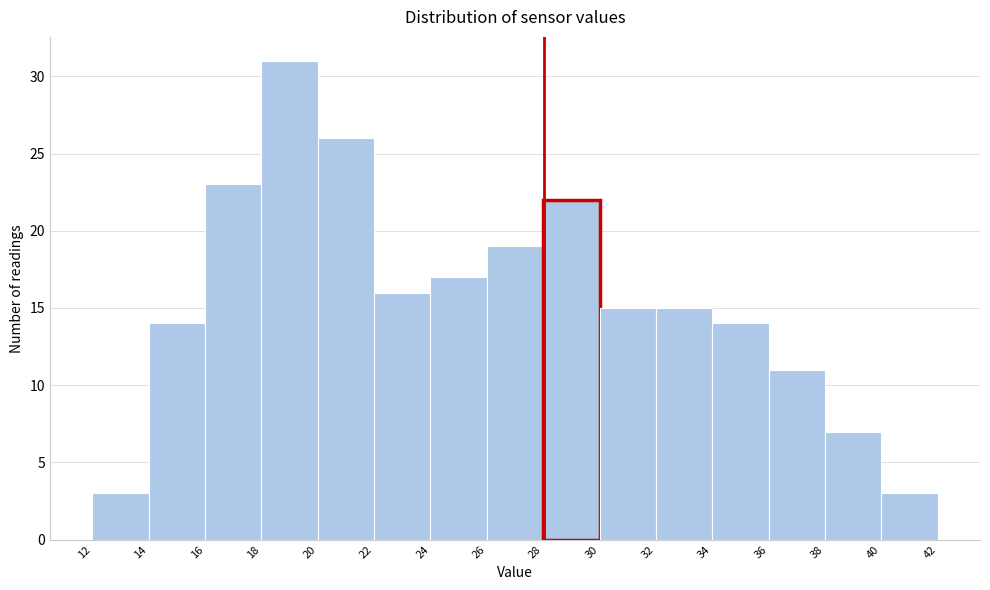

Reading left to right, list every bar in this chart as the range it spans on the x-axis followed by its height. The values are not printed on the chart, so give them approximately, as read against the axis.

12 to 14: 3
14 to 16: 14
16 to 18: 23
18 to 20: 31
20 to 22: 26
22 to 24: 16
24 to 26: 17
26 to 28: 19
28 to 30: 22
30 to 32: 15
32 to 34: 15
34 to 36: 14
36 to 38: 11
38 to 40: 7
40 to 42: 3